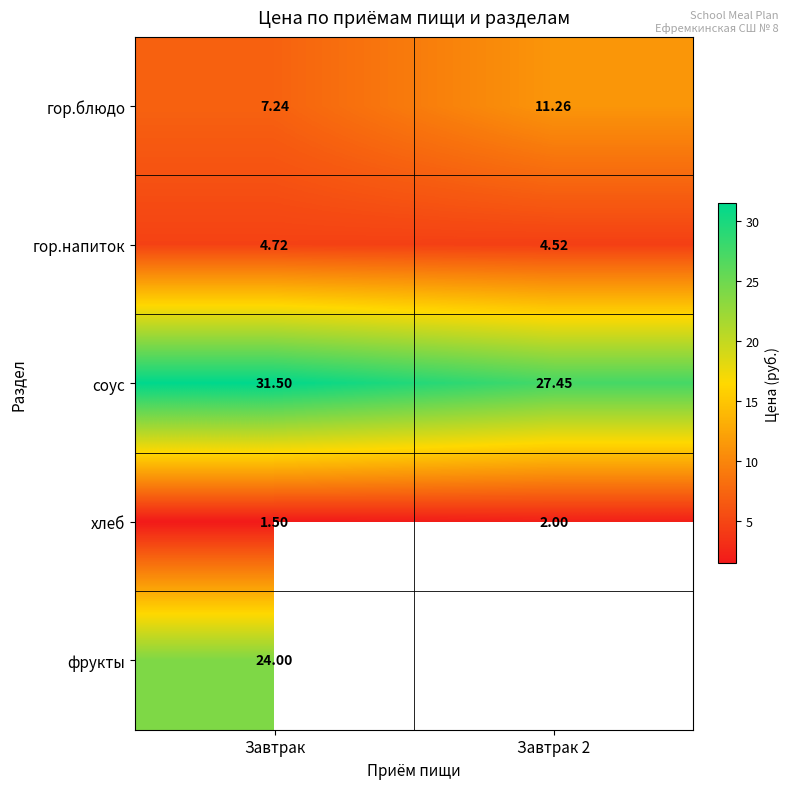

Where is хлеб nearest to the value 1?

Завтрак